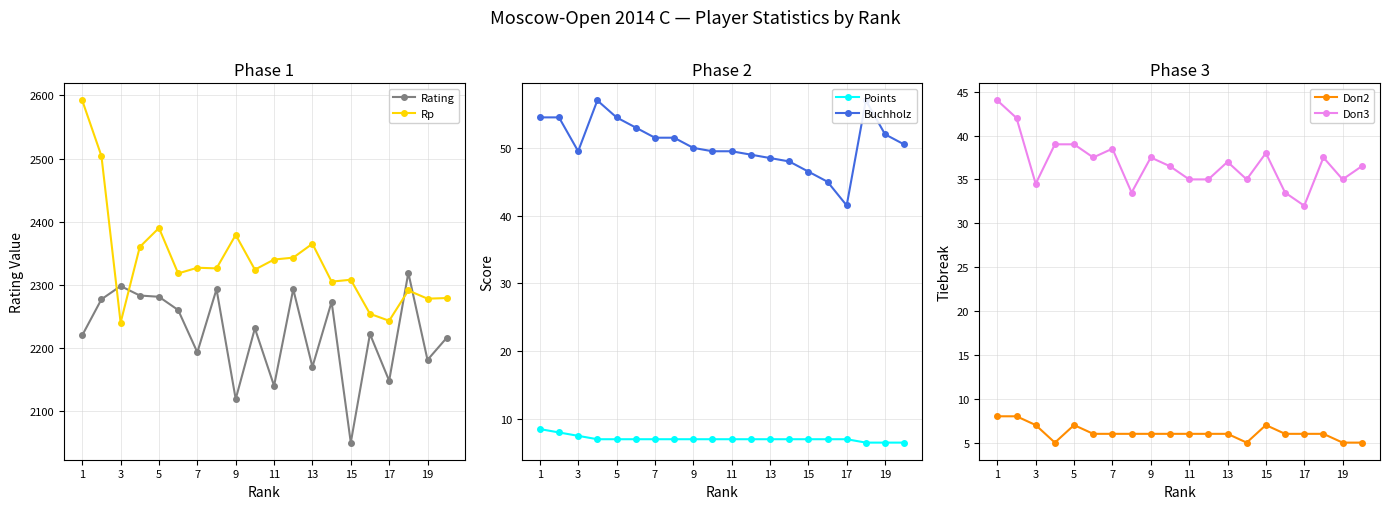

What is the difference between the second highest and second lowest values in the Doп2 series?

3.0